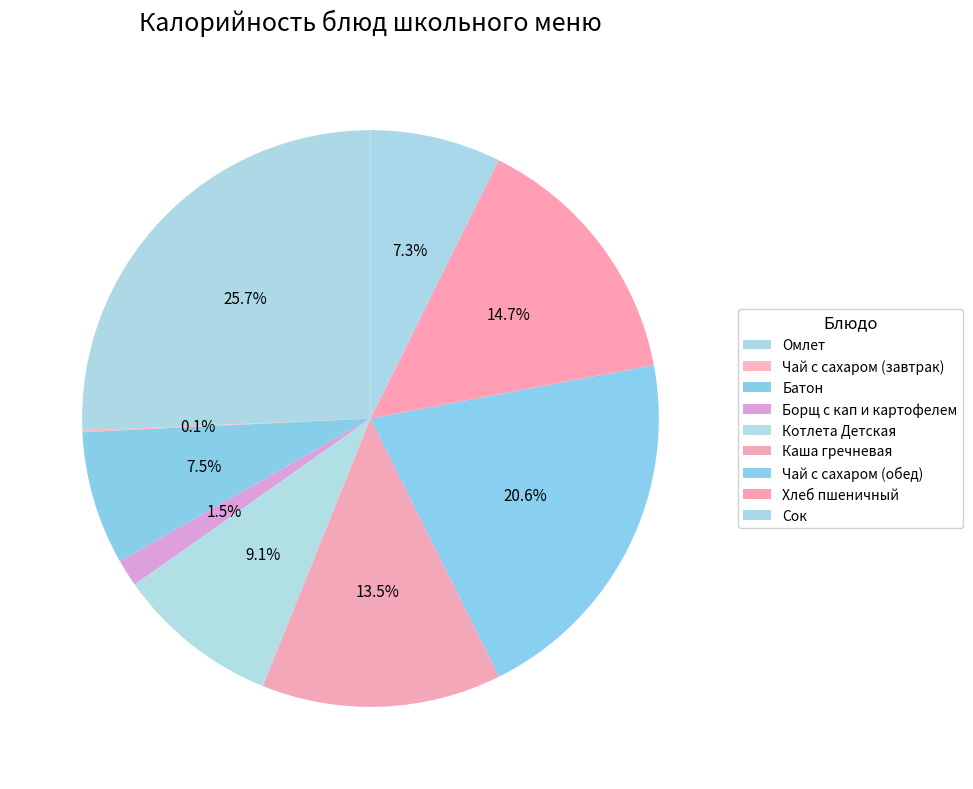

How many segments does this pie chart have?

9